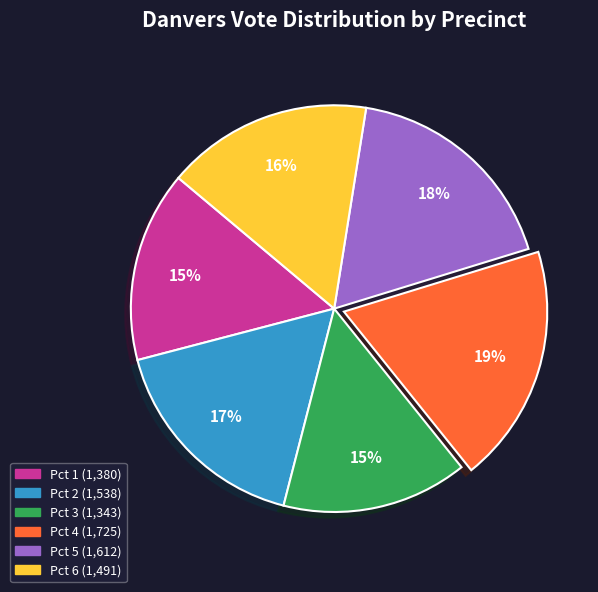

Does Pct 4 account for over 50% of the chart?

No